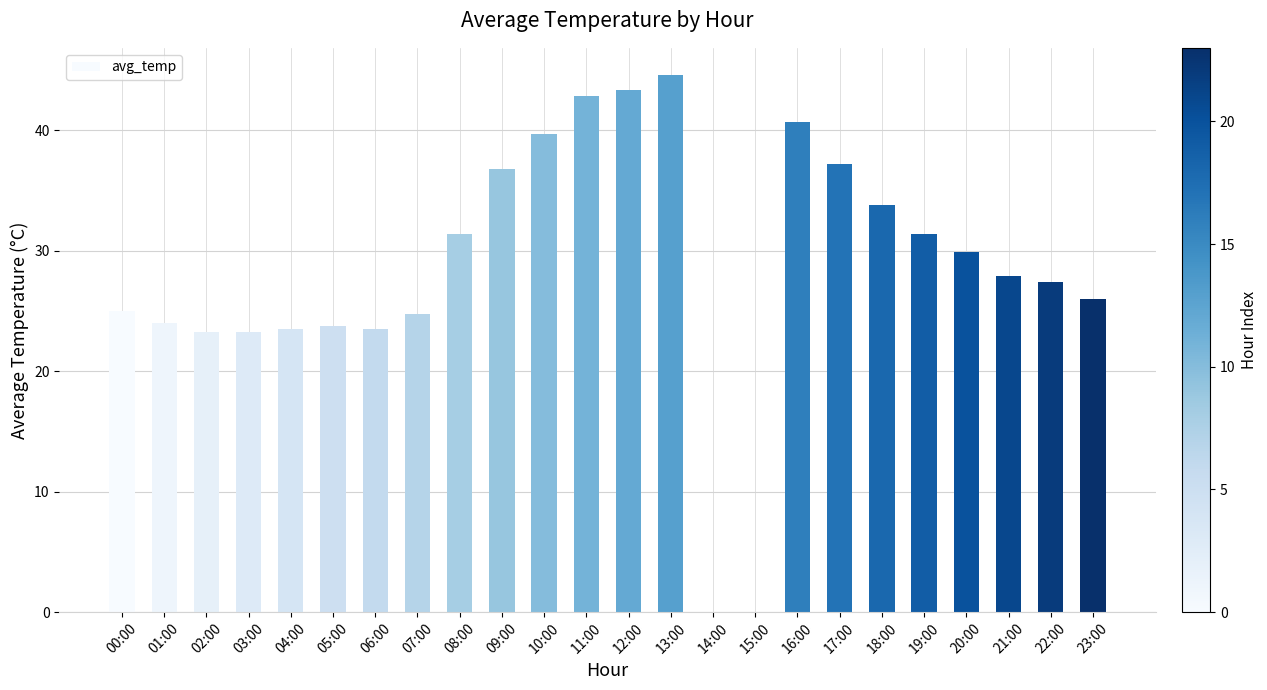

Is it true that the value at 00:00 is 8.3?

False